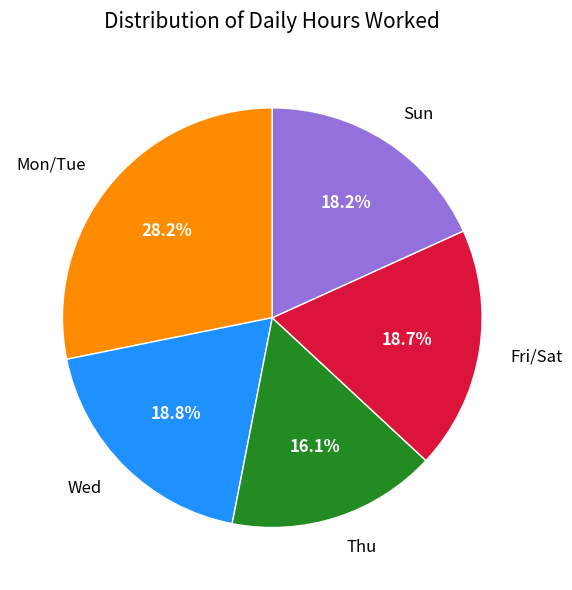

Do Wed and Mon/Tue together represent more than half of the pie?

No